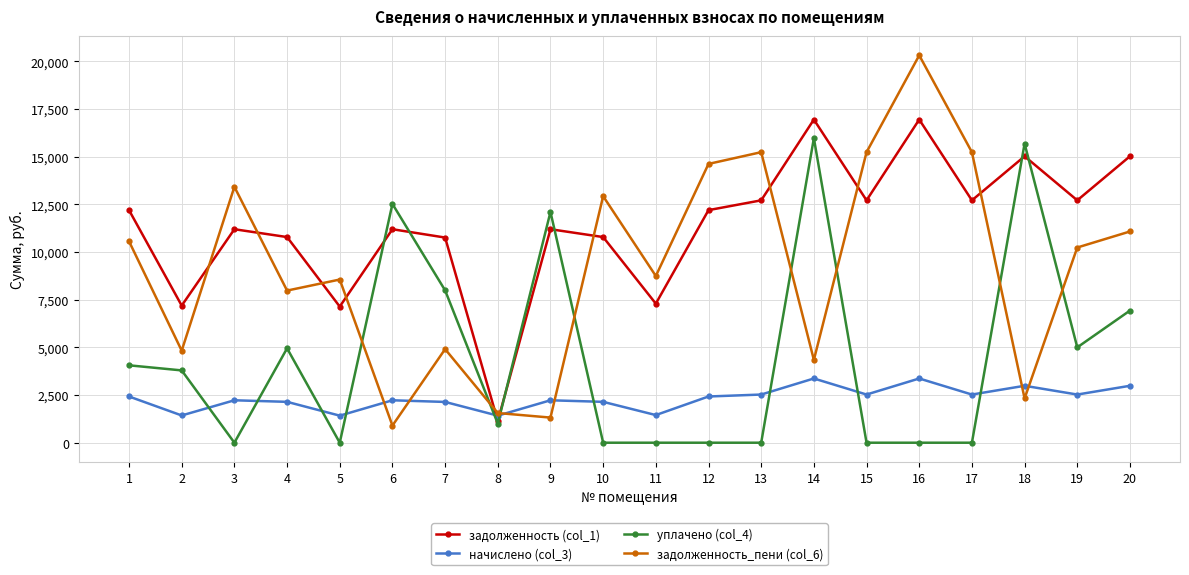

What is the difference between the maximum and minimum values in the задолженность (col_1) series?

15810.8